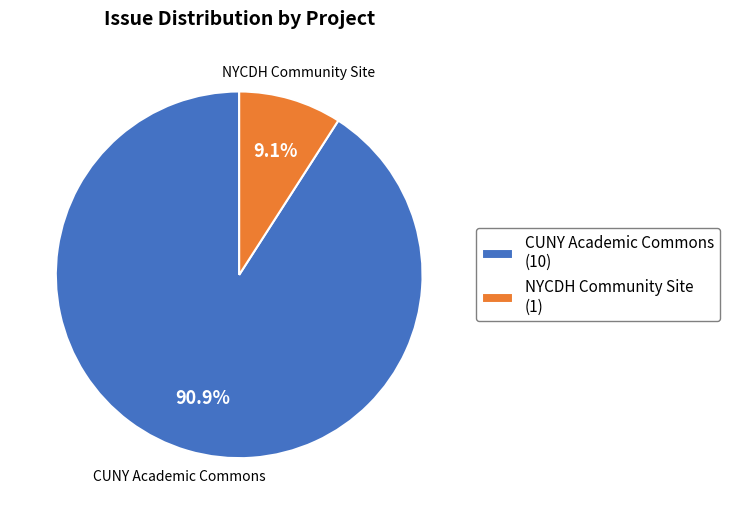

Does any single category account for the majority?

Yes